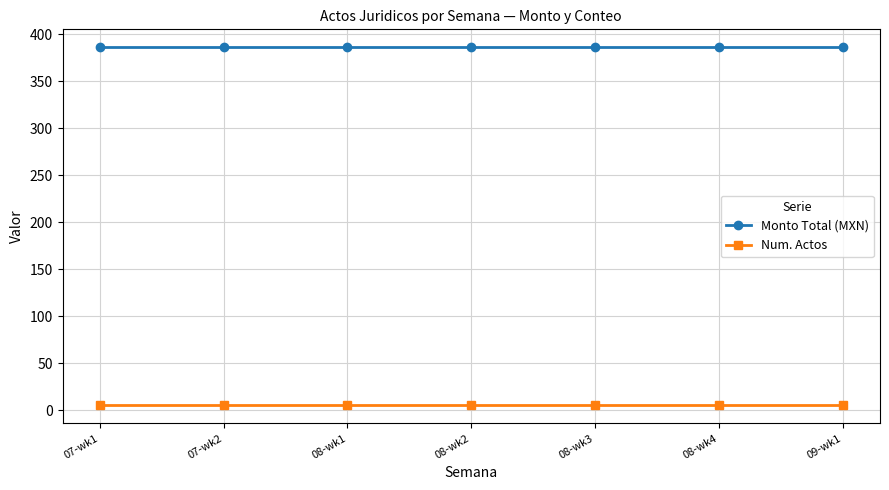

Rank the series by their average value, from lowest to highest.

Num. Actos, Monto Total (MXN)